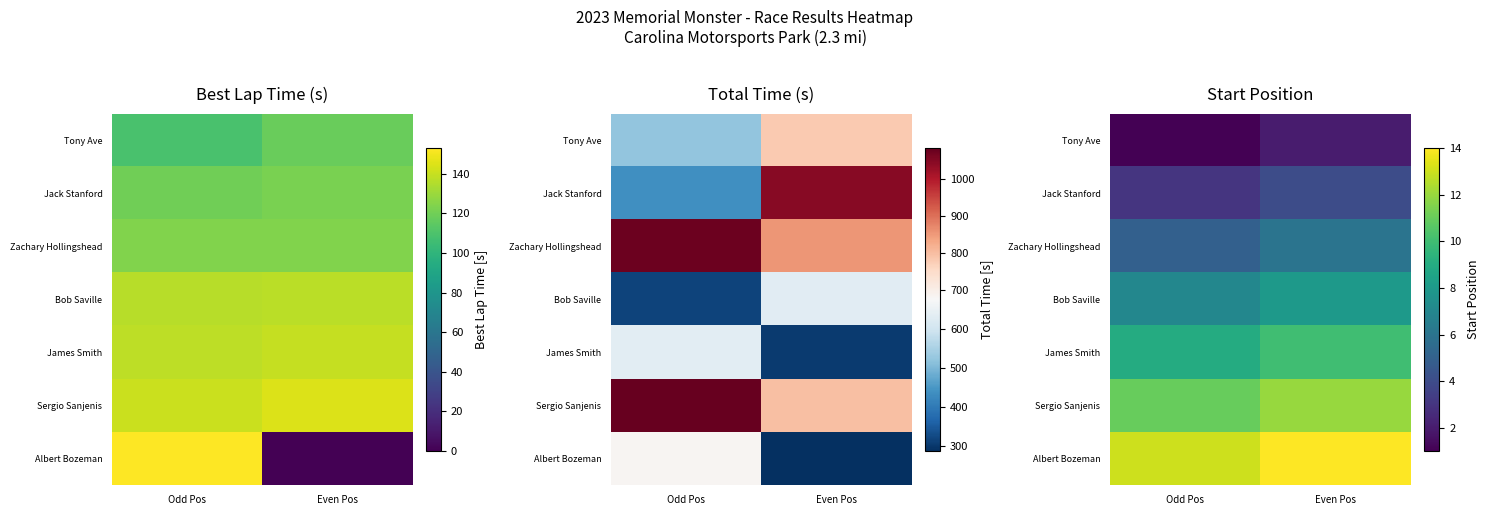

Which category has the highest value in the Albert Bozeman series?

Even Pos